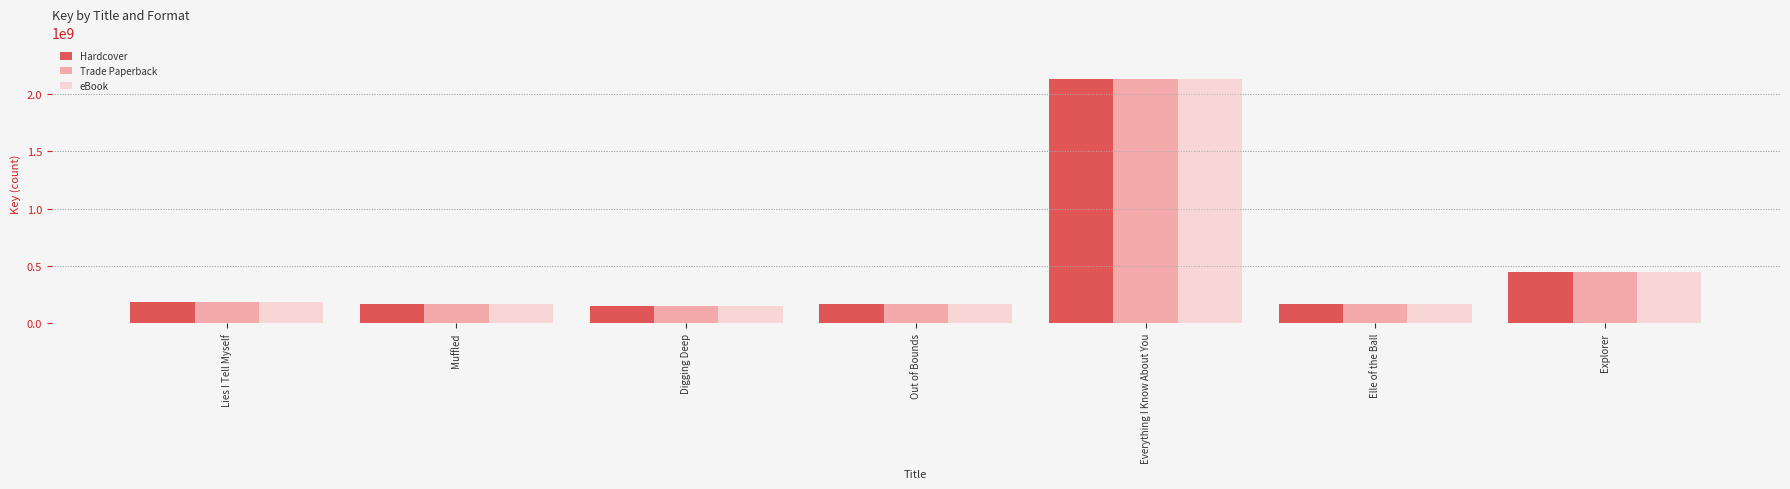

What is the maximum value for Hardcover?

2130235378